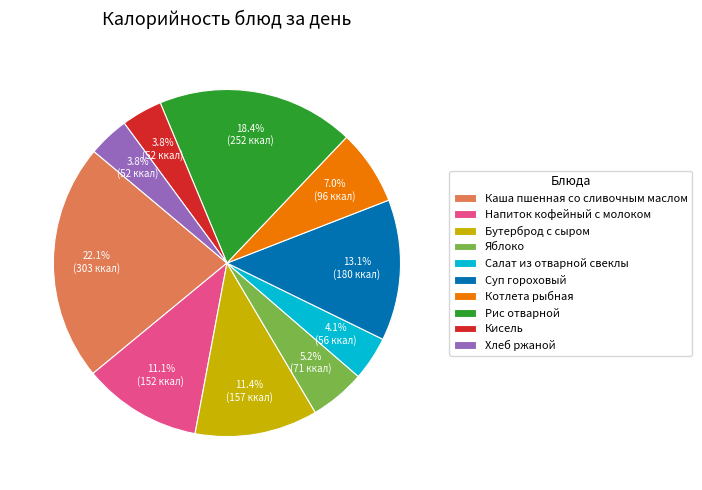

Is the sum of Суп гороховый and Хлеб ржаной greater than half?

No